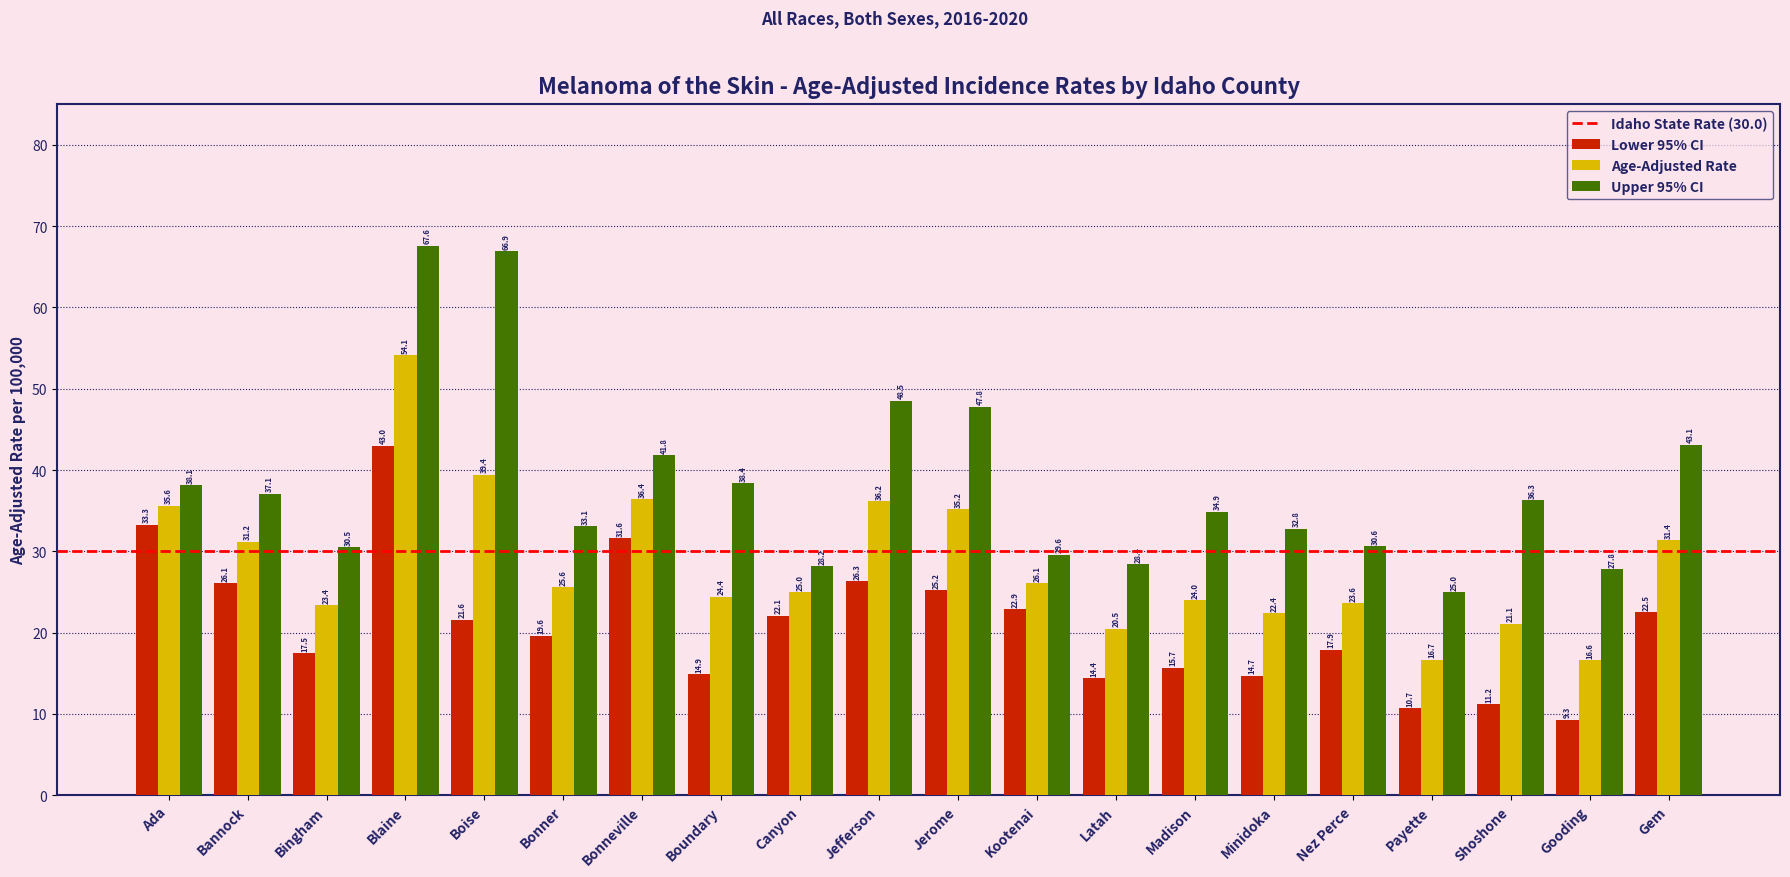

Is it true that Lower 95% CI equals 14.4 at Latah?

True